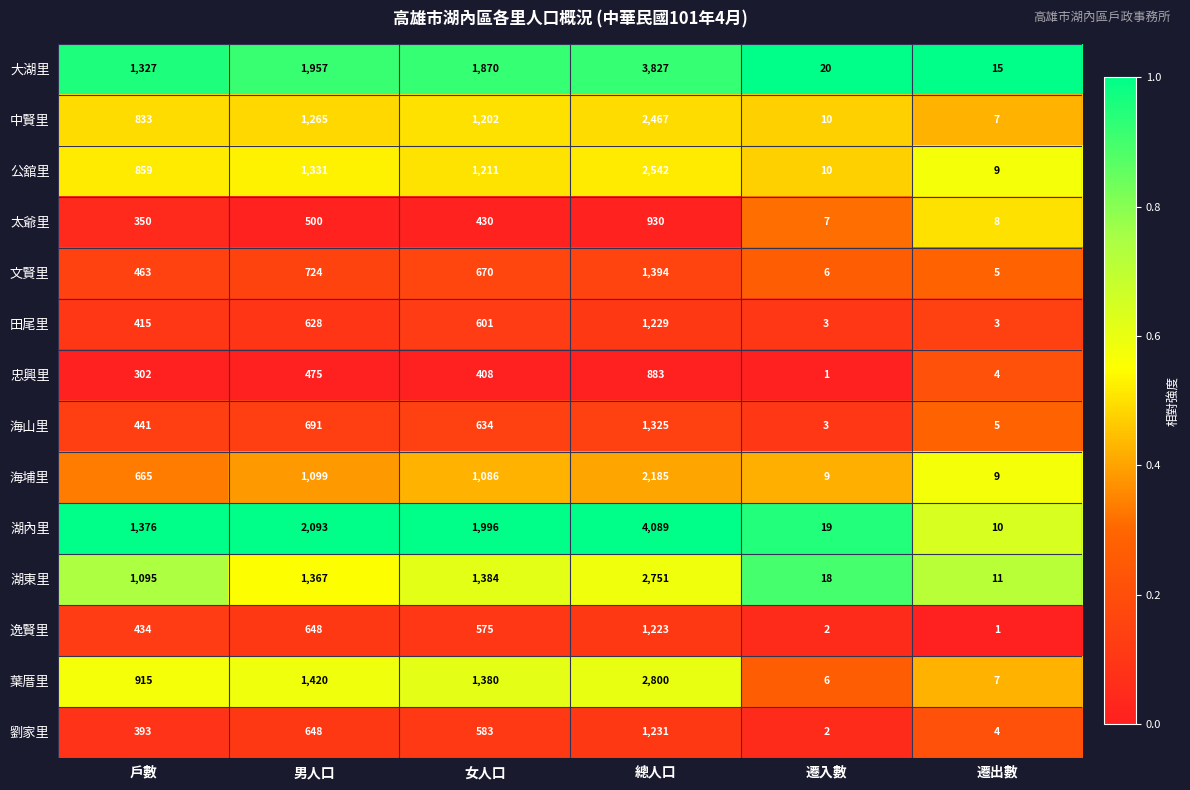

What is the spread (max minus min) of values at 總人口?

3206